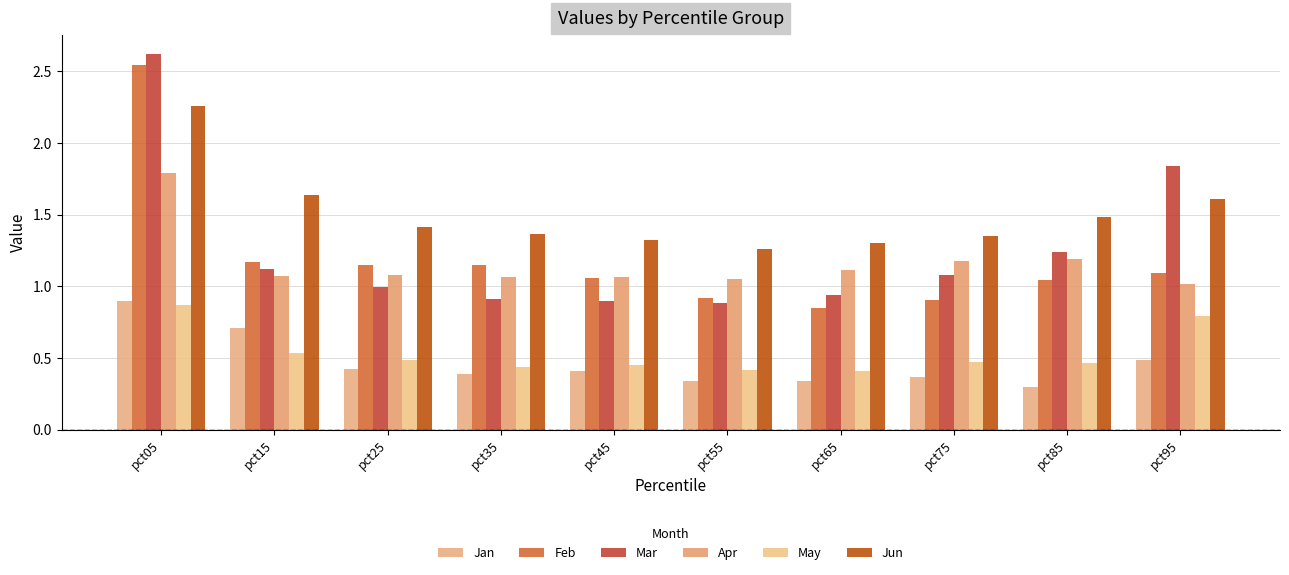

Rank the series at pct15 from highest to lowest value.

Jun, Feb, Mar, Apr, Jan, May